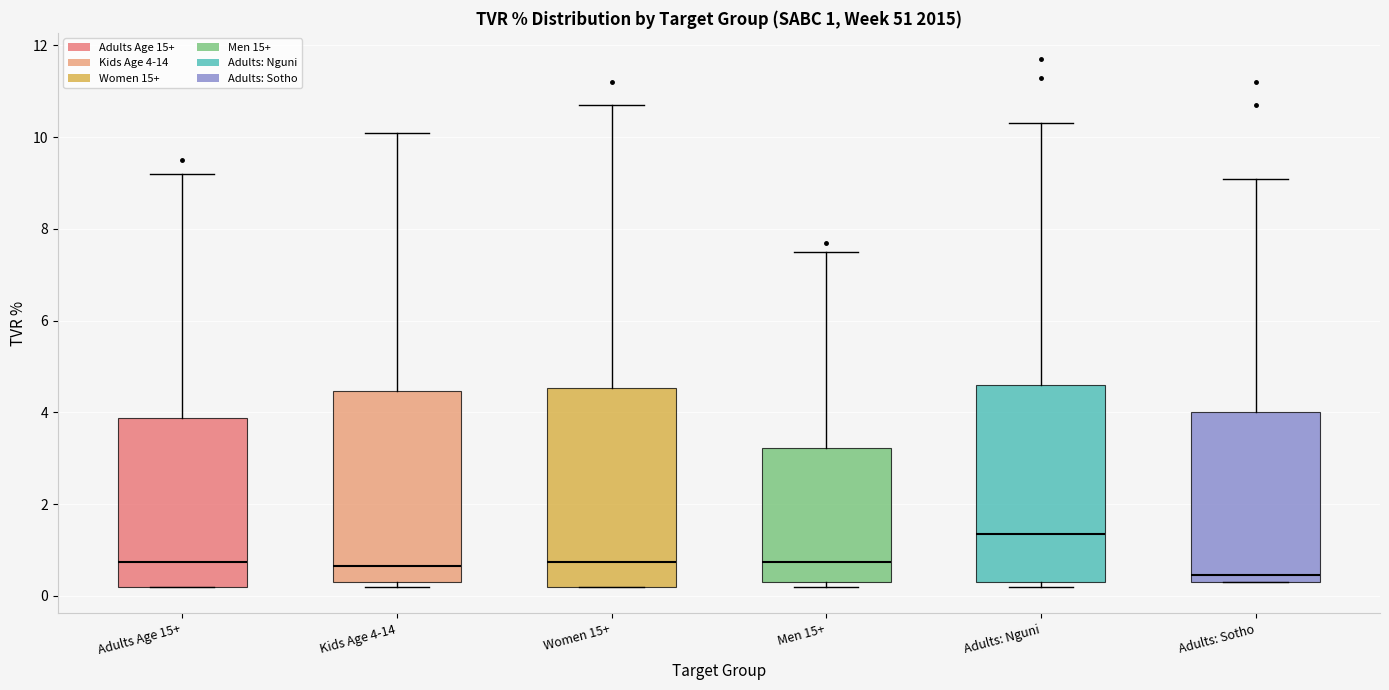

Which box has the highest median line?

Adults: Nguni